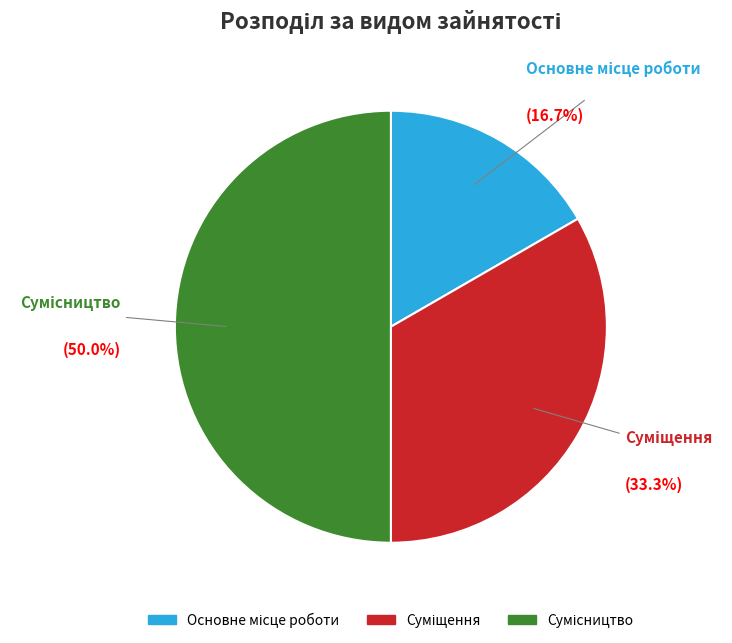

To the nearest percent, what is the combined percentage of Сумісництво and Основне місце роботи?

67%